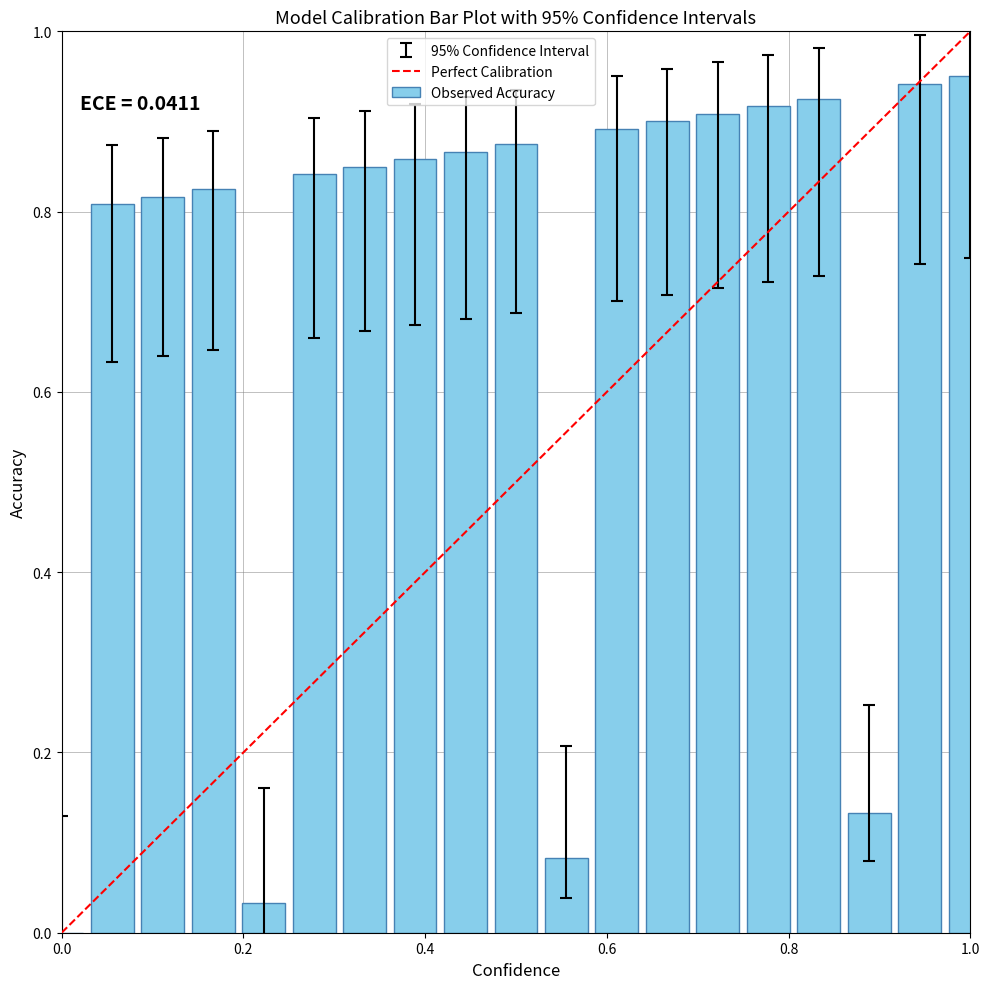

What is the sum of all values?

13.4